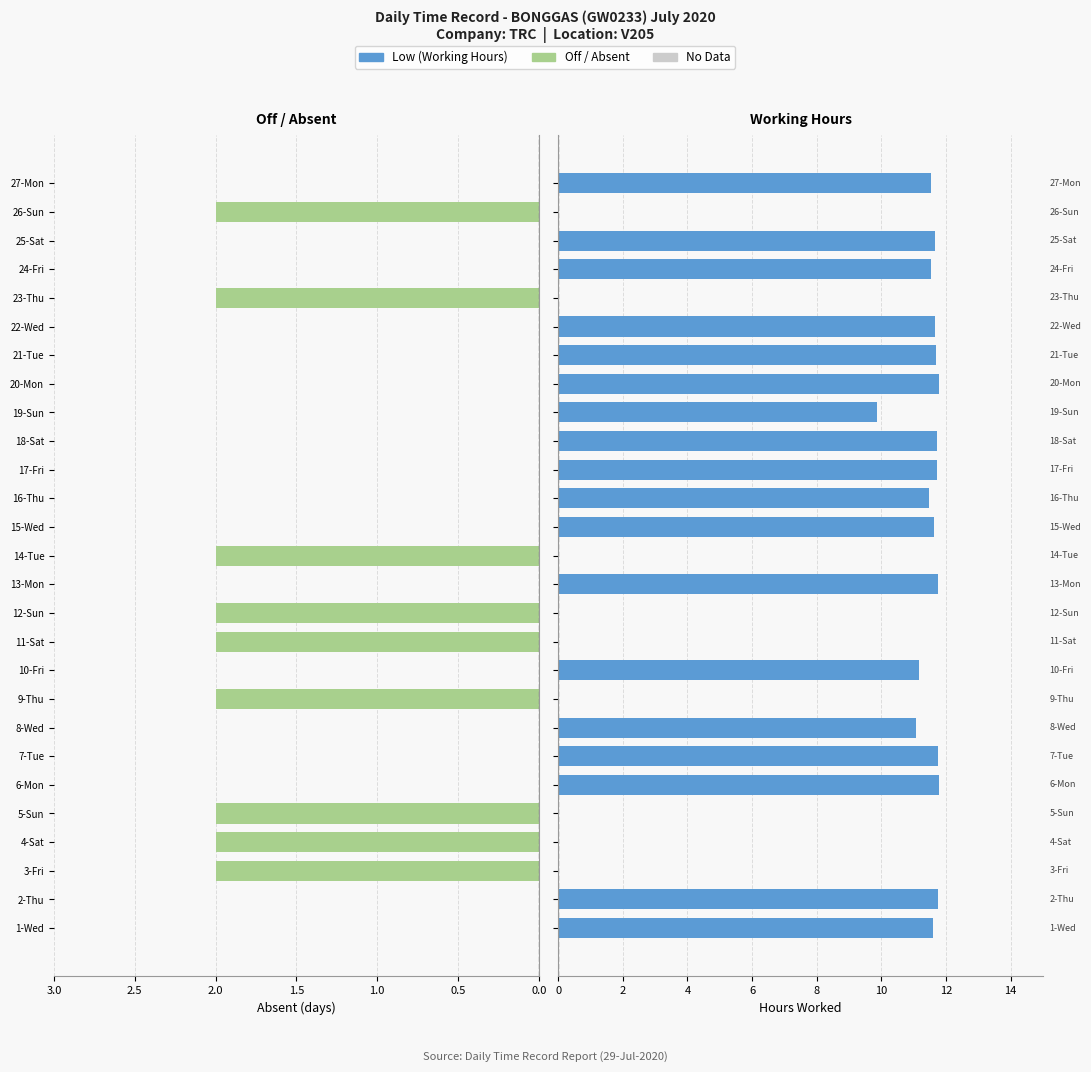

Count the number of data series in this chart.

2